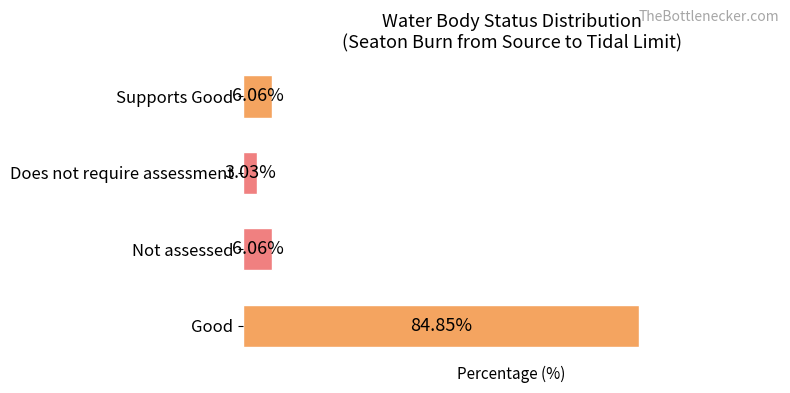

Which category has the highest value across all series?

Good